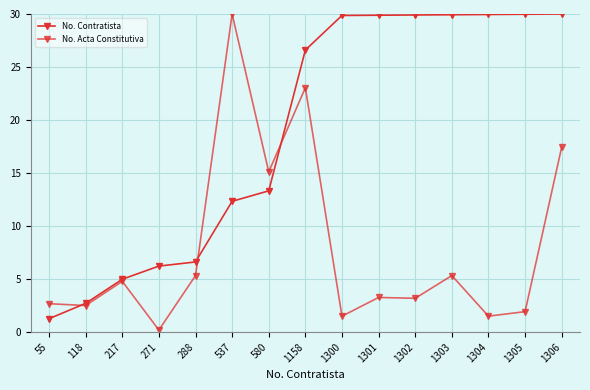

How many times do No. Acta Constitutiva and No. Contratista cross each other?

3